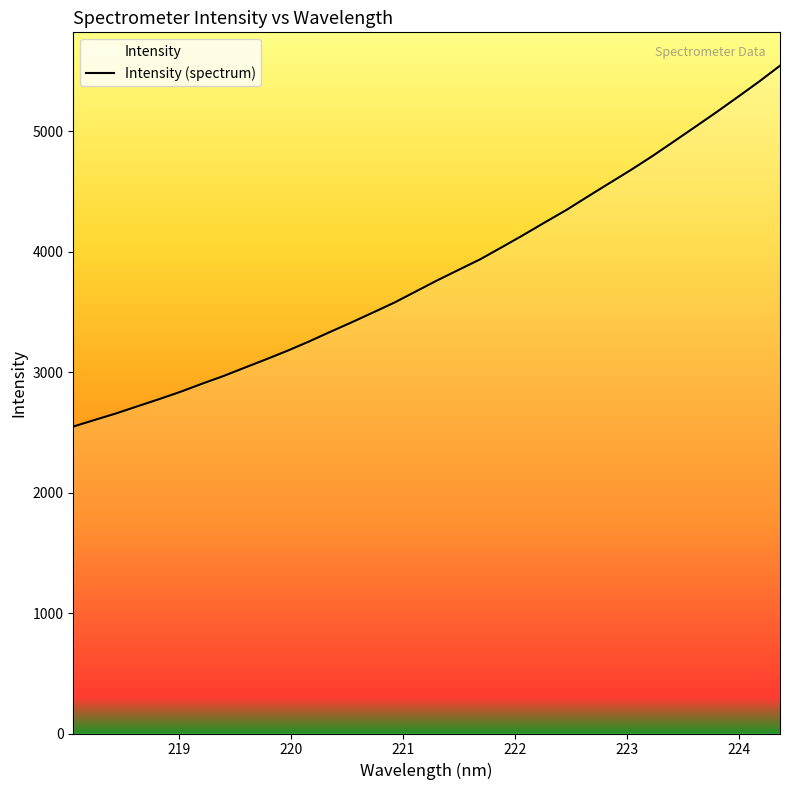

What is the minimum value shown in the chart?

2548.5